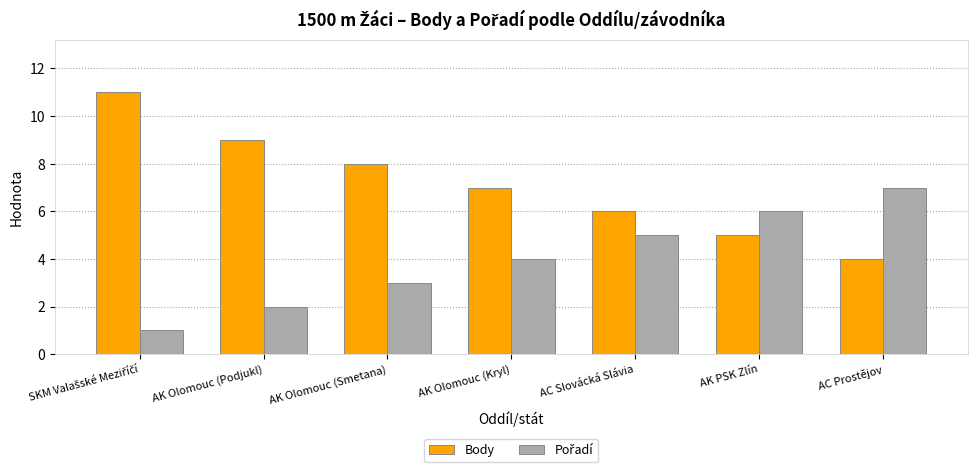

What is the approximate value of Body at AK PSK Zlín?

5